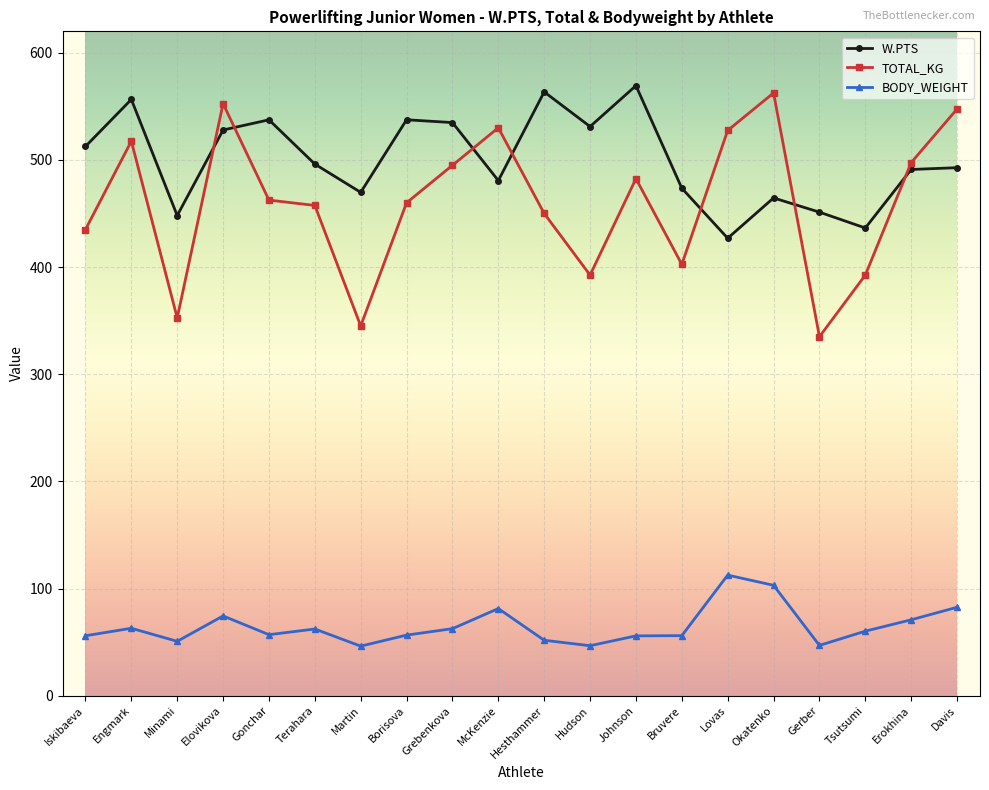

What value does the TOTAL_KG series have at McKenzie?

530.0